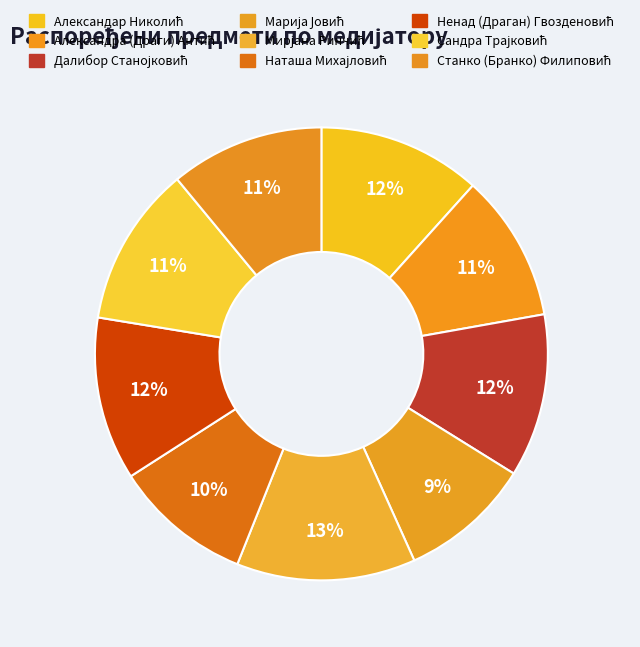

What is the ratio of the value at Сандра Трајковић to the value at Мирјана Ринчић?

0.9